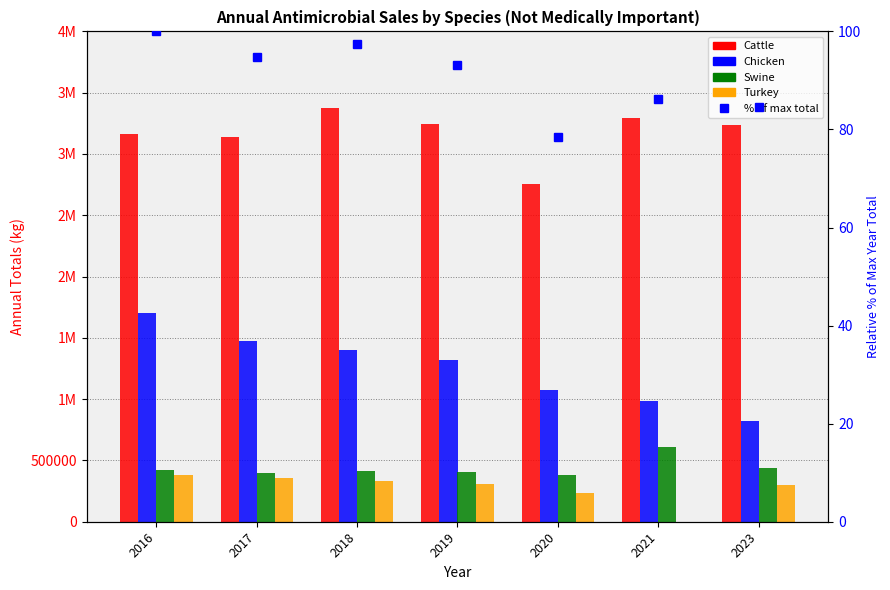

What is the spread (max minus min) of values at 2019?

3246573.7